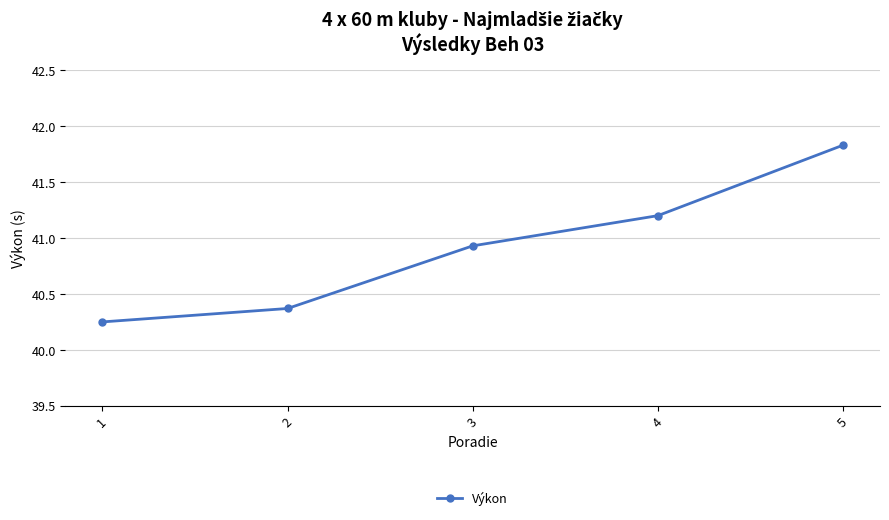

Rank the categories by value from highest to lowest.

5, 4, 3, 2, 1